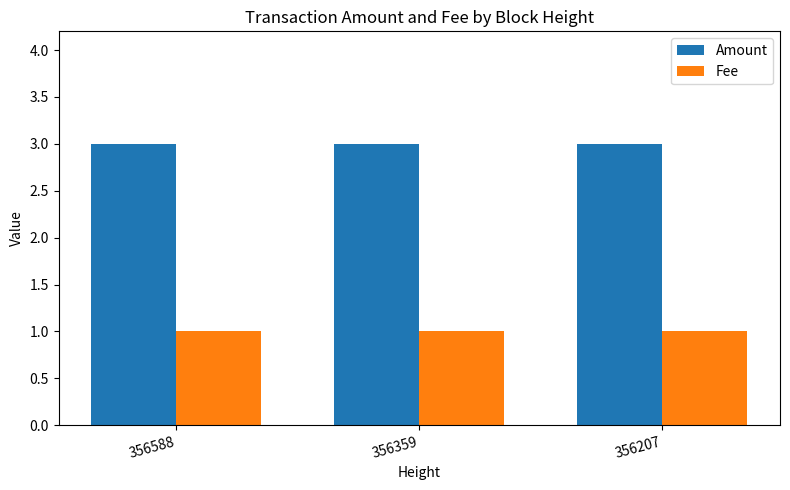

True or false: Amount has a value of 4 at 356359.

False